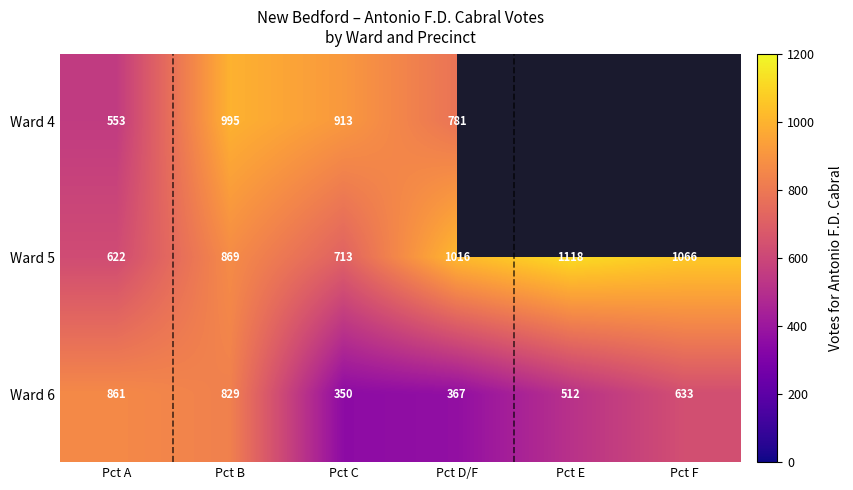

What is the maximum value shown in the chart?

1118